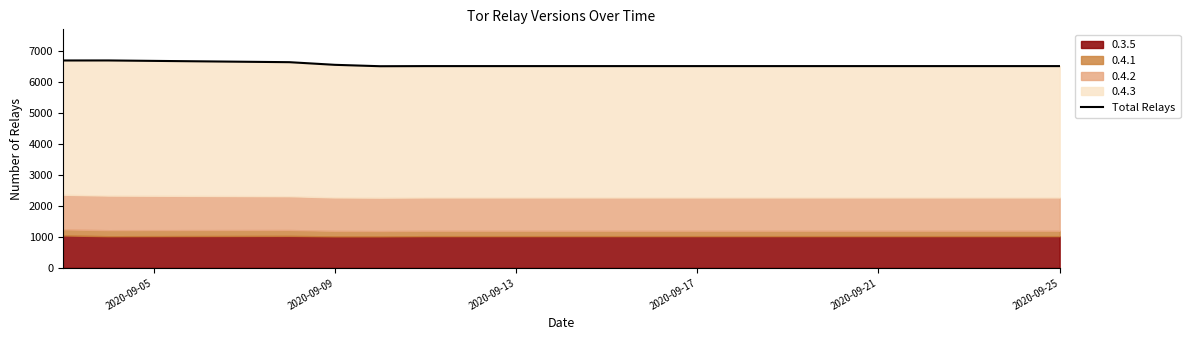

Reading left to right, what are all the values shown in this chart?

6683	6684	6628	6543	6498	6502	6502	6502	6502	6502	6502	6502	6502	6502	6502	6502	6502	6502	6502	6502